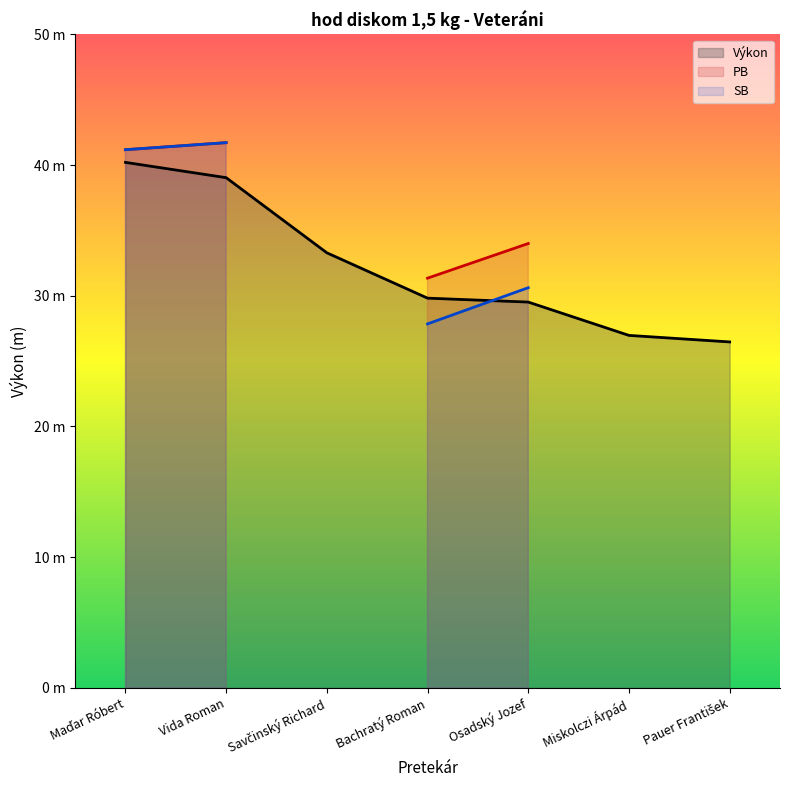

At which category does SB reach its first local peak?

Vida Roman